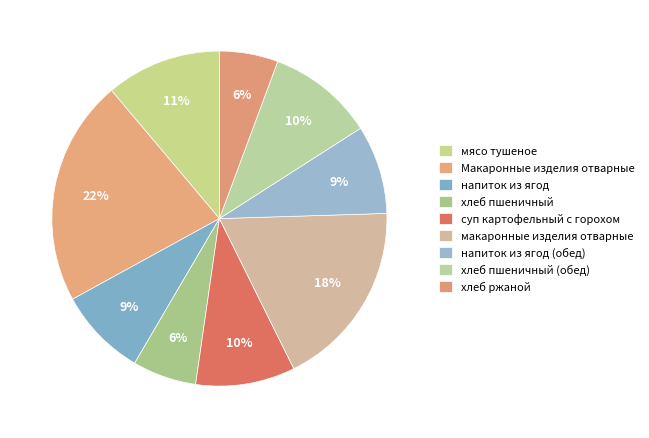

To the nearest percent, what is the average slice percentage?

11%